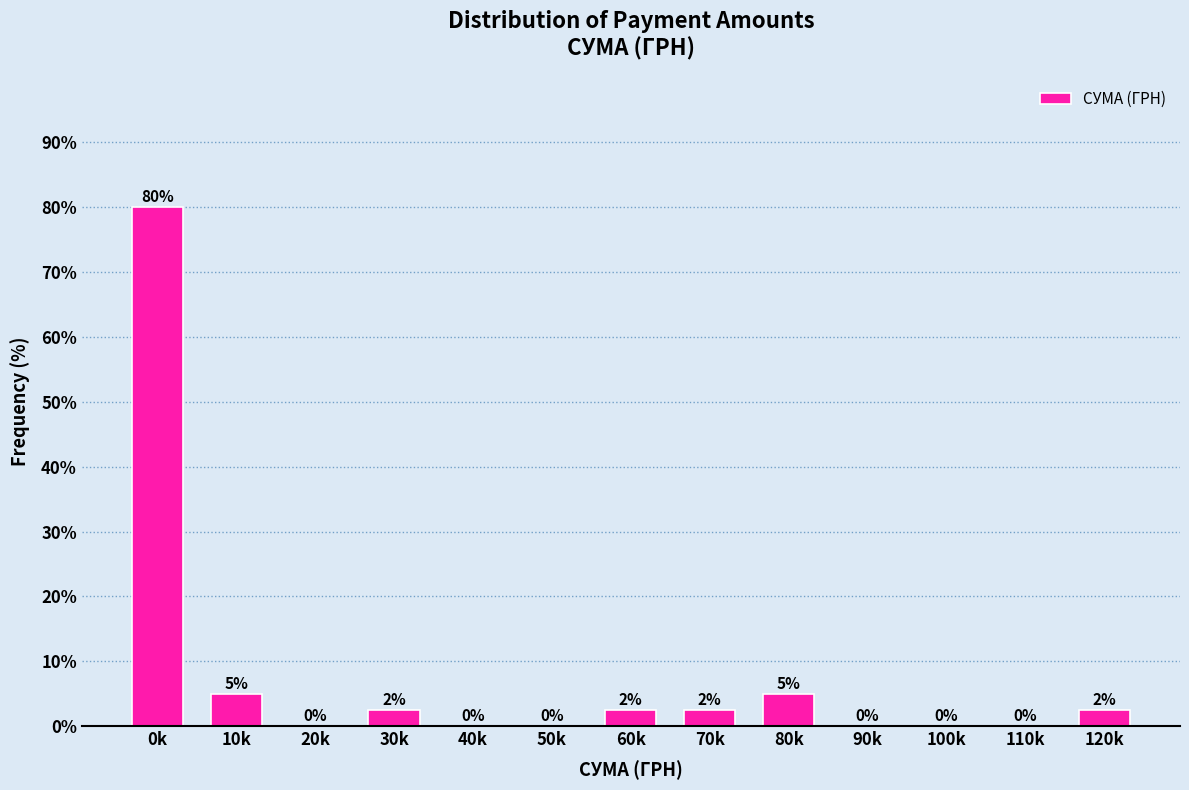

What is the maximum value shown in the chart?

80.0